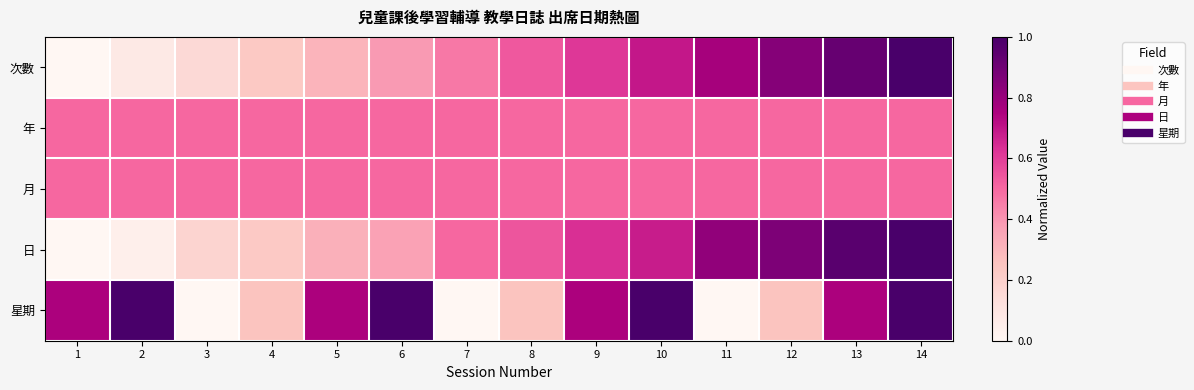

Reading left to right, transcribe all the data shown in this chart.

次數: 1=0.0	2=0.1	3=0.2	4=0.2	5=0.3	6=0.4	7=0.5	8=0.5	9=0.6	10=0.7	11=0.8	12=0.8	13=0.9	14=1.0
年: 1=0.5	2=0.5	3=0.5	4=0.5	5=0.5	6=0.5	7=0.5	8=0.5	9=0.5	10=0.5	11=0.5	12=0.5	13=0.5	14=0.5
月: 1=0.5	2=0.5	3=0.5	4=0.5	5=0.5	6=0.5	7=0.5	8=0.5	9=0.5	10=0.5	11=0.5	12=0.5	13=0.5	14=0.5
日: 1=0.0	2=0.0	3=0.2	4=0.2	5=0.3	6=0.4	7=0.5	8=0.5	9=0.6	10=0.7	11=0.8	12=0.9	13=1.0	14=1.0
星期: 1=0.8	2=1.0	3=0.0	4=0.2	5=0.8	6=1.0	7=0.0	8=0.2	9=0.8	10=1.0	11=0.0	12=0.2	13=0.8	14=1.0